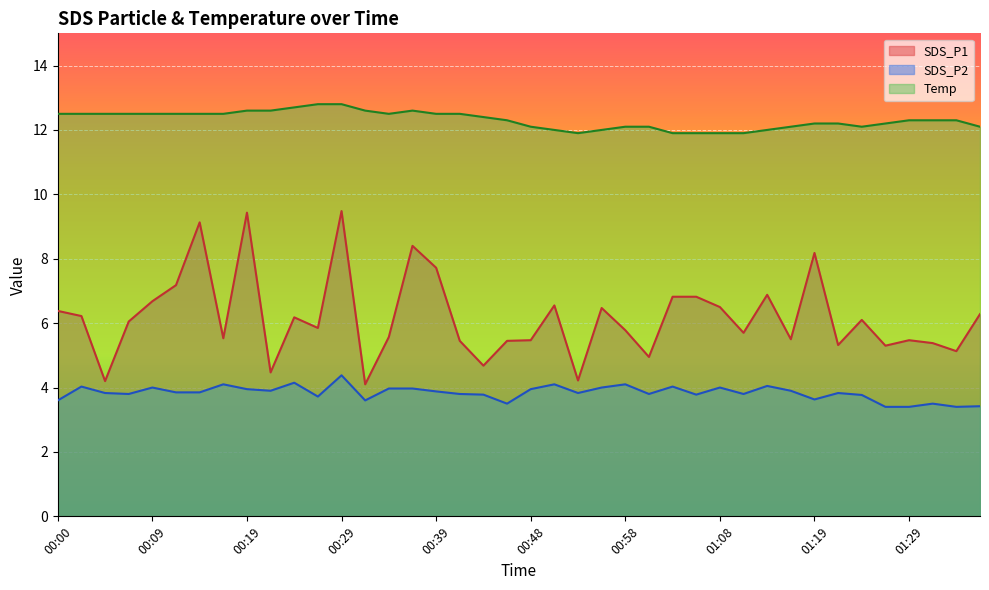

How many values in the Temp series exceed 12?

32